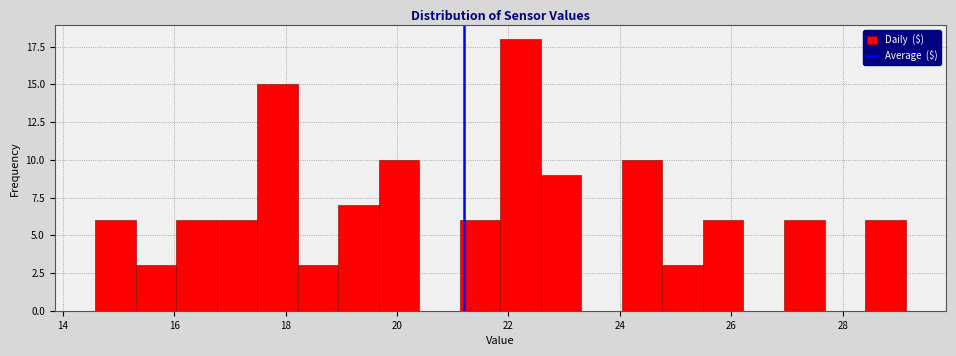

Around what value on the x-axis is the tallest bar? Give the approximate position of its centre, as read against the axis.

22.2